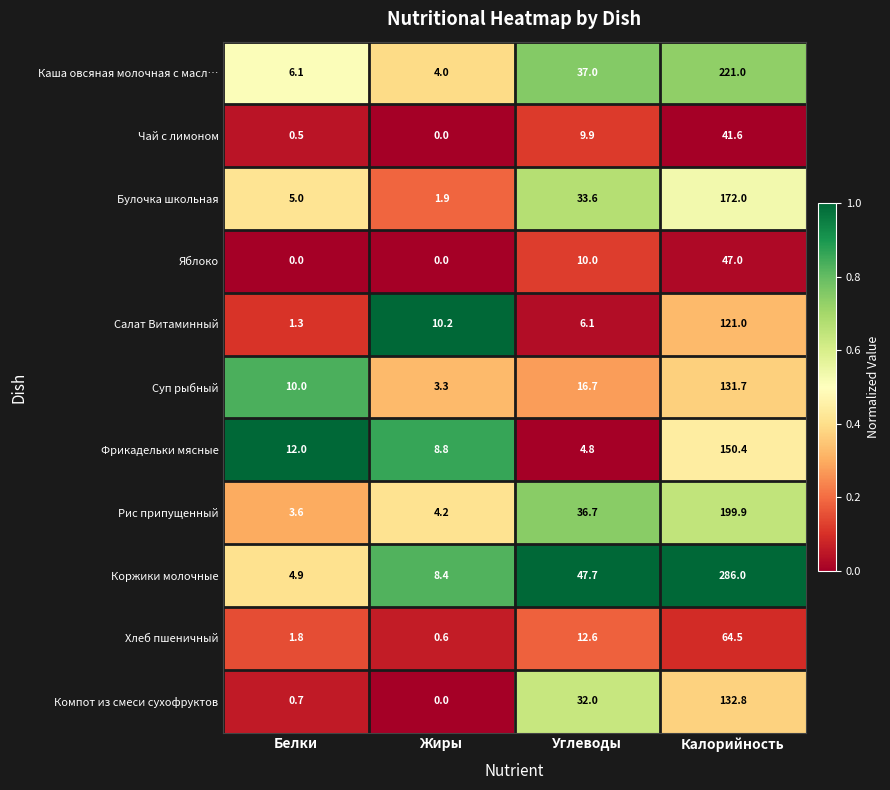

Which label corresponds to the largest value in the chart?

Калорийность